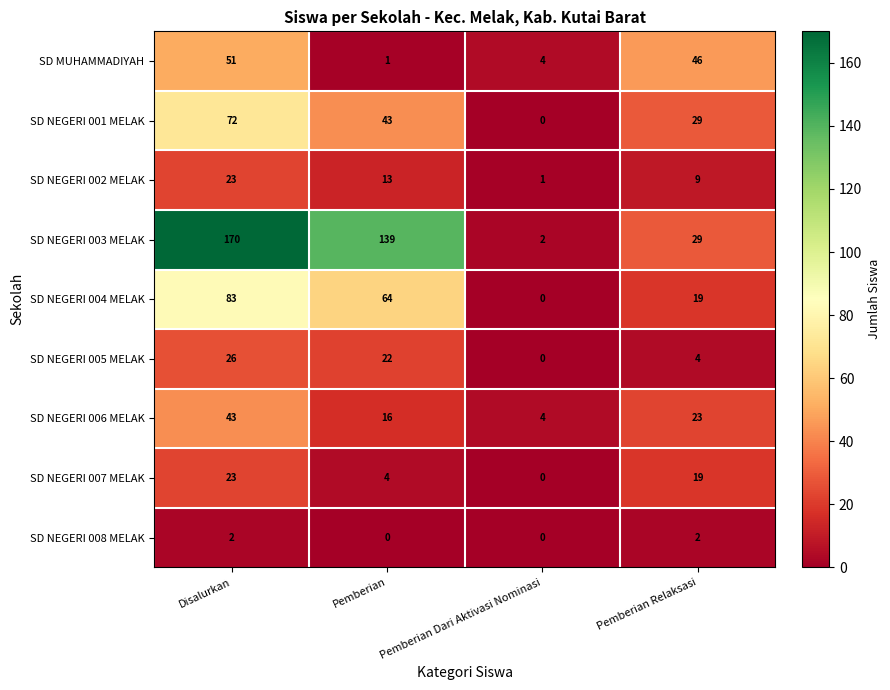

What is the sum of all SD NEGERI 001 MELAK values?

144